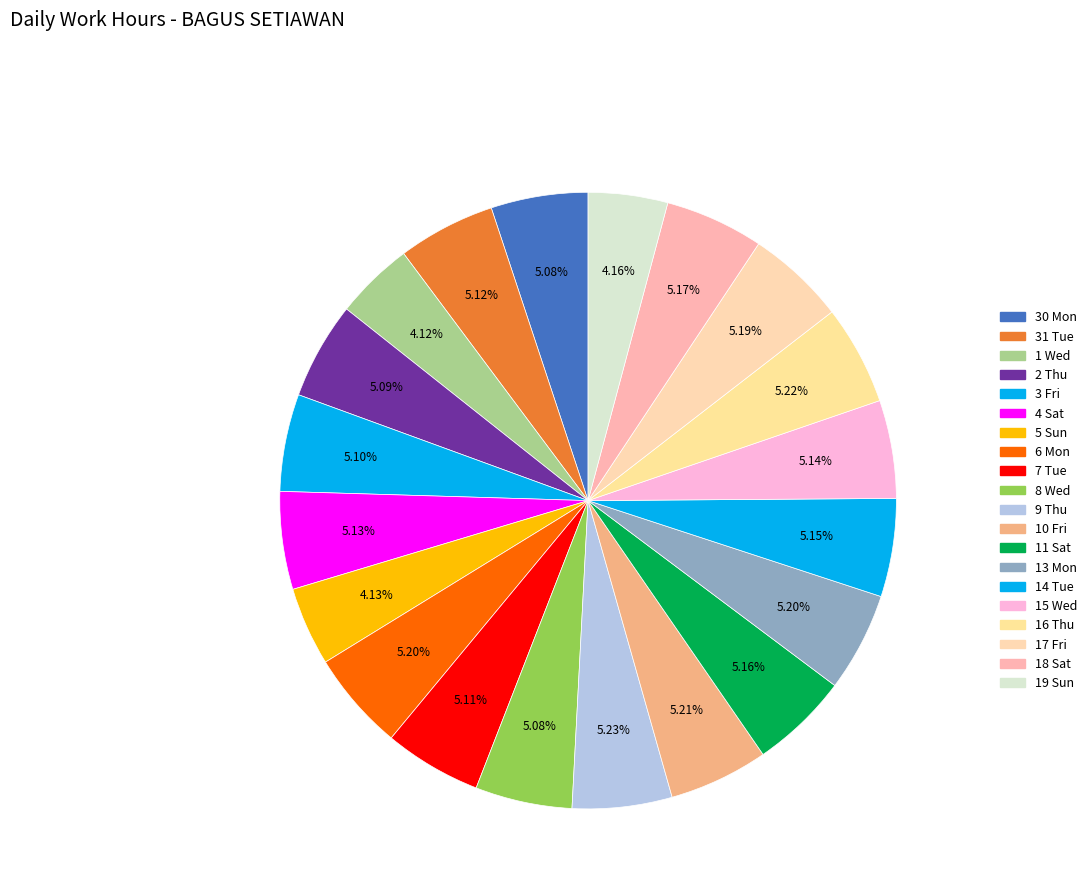

Count the number of slices in the pie.

20